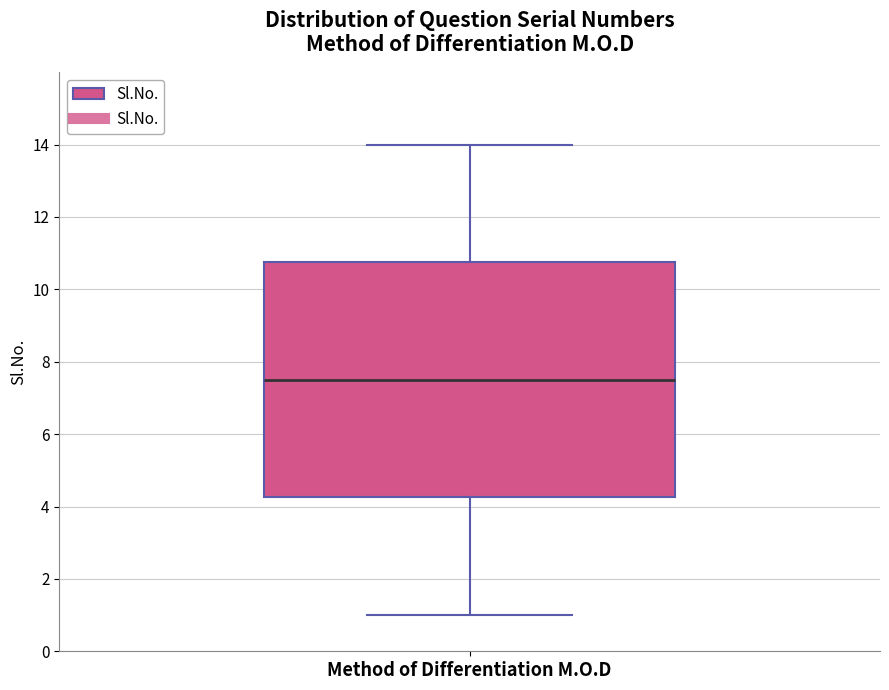

Where does the lower whisker of the box for Method of Differentiation M.O.D end on the y-axis? The values are not printed on the chart, so give them approximately, as read against the axis.

1.0